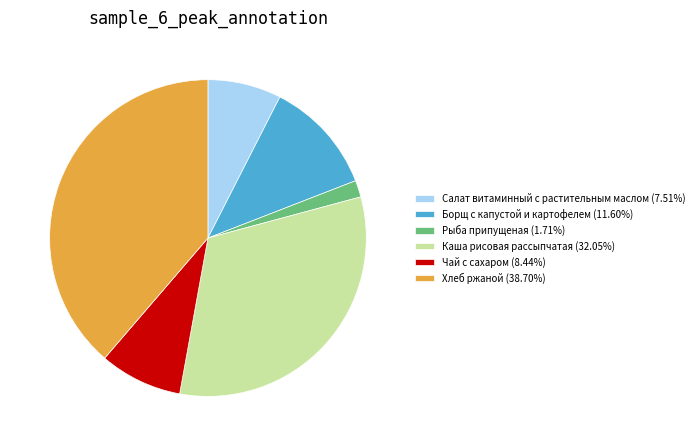

Is it true that Рыба припущеная is 12% of the pie?

False